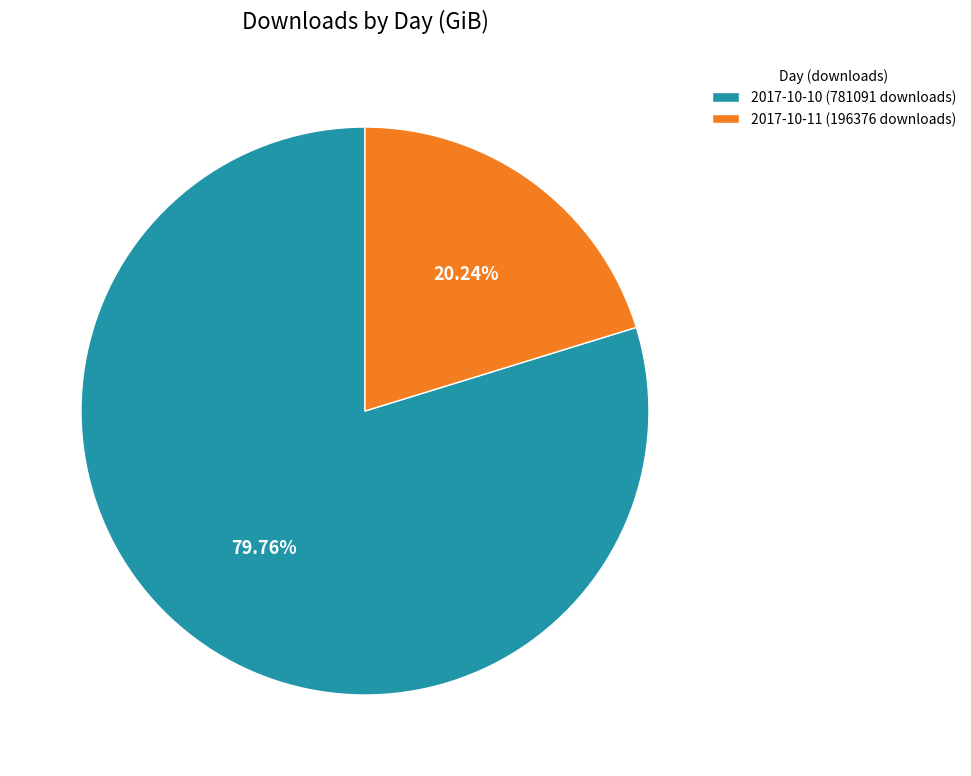

Is there a majority slice in this chart?

Yes